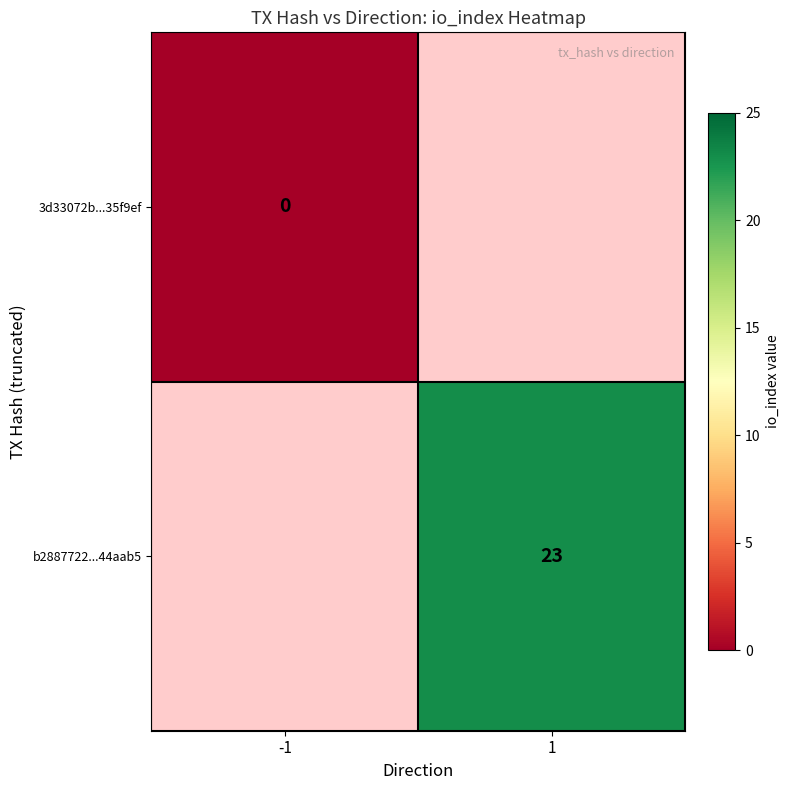

Count the number of data series in this chart.

2